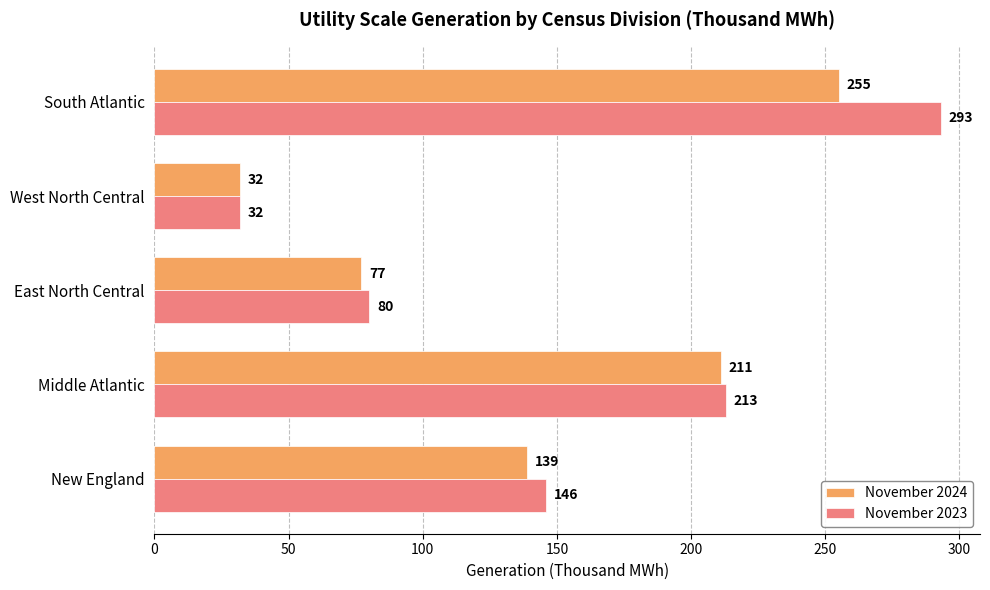

Rank the series at New England from highest to lowest value.

November 2023, November 2024